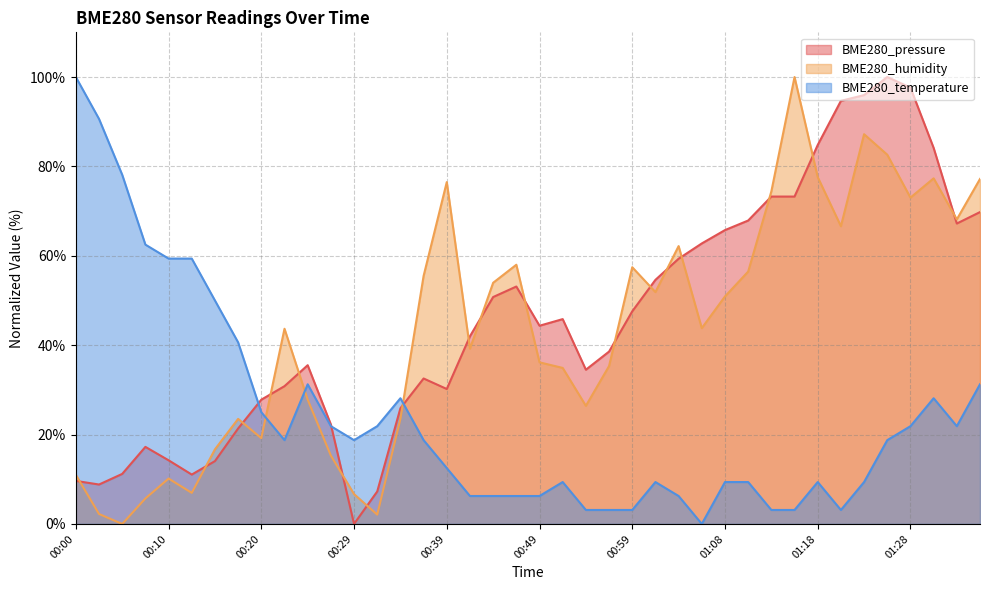

How many interior local peaks does the BME280_temperature series have?

6